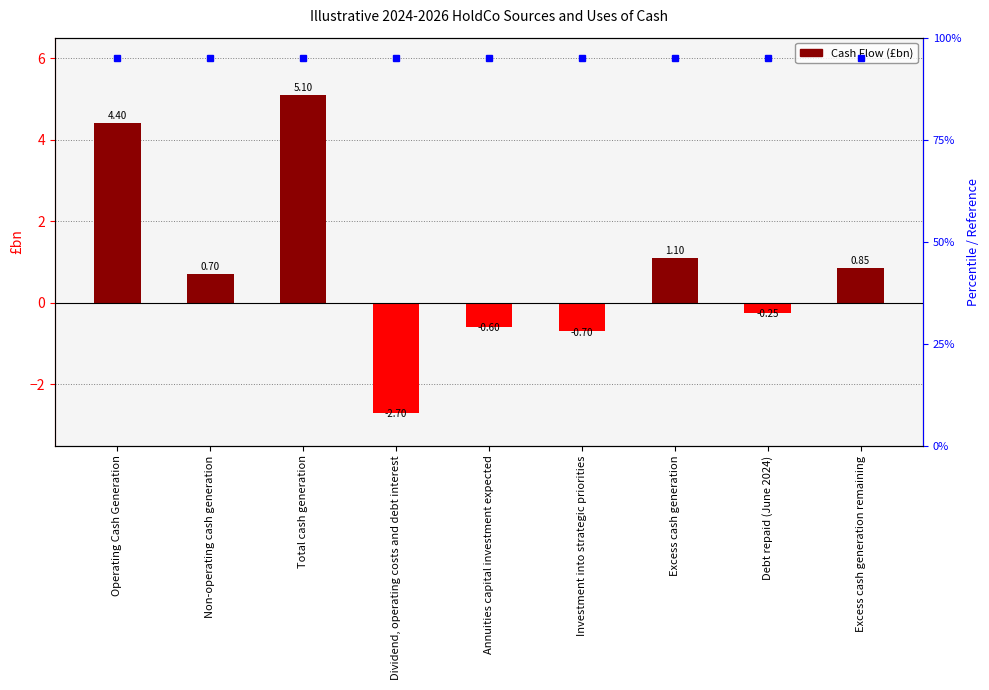

What is the difference between the values at Excess cash generation and Annuities capital investment expected?

1.7